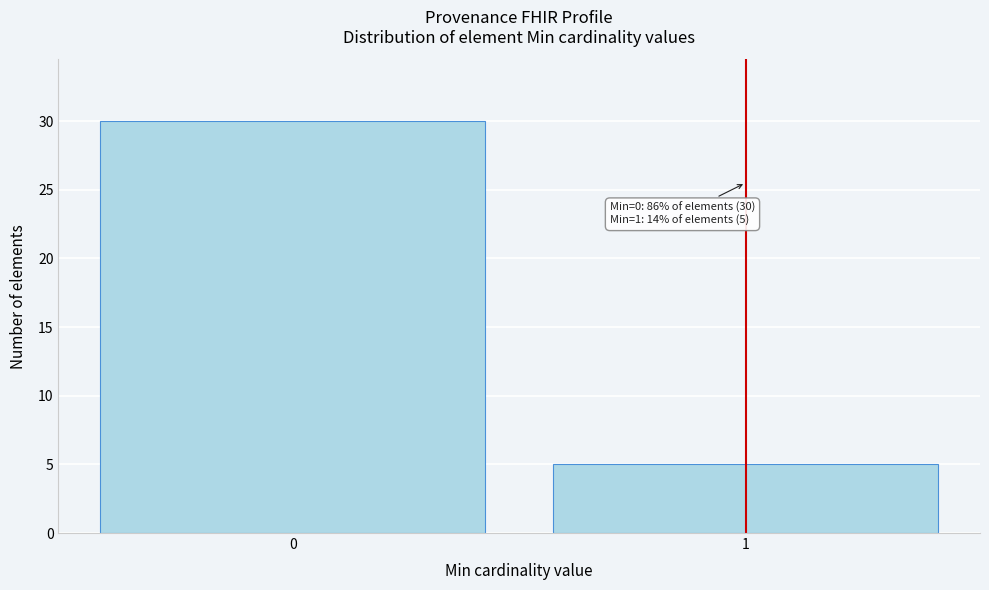

Reading right to left, transcribe all the data shown in this chart.

5	30